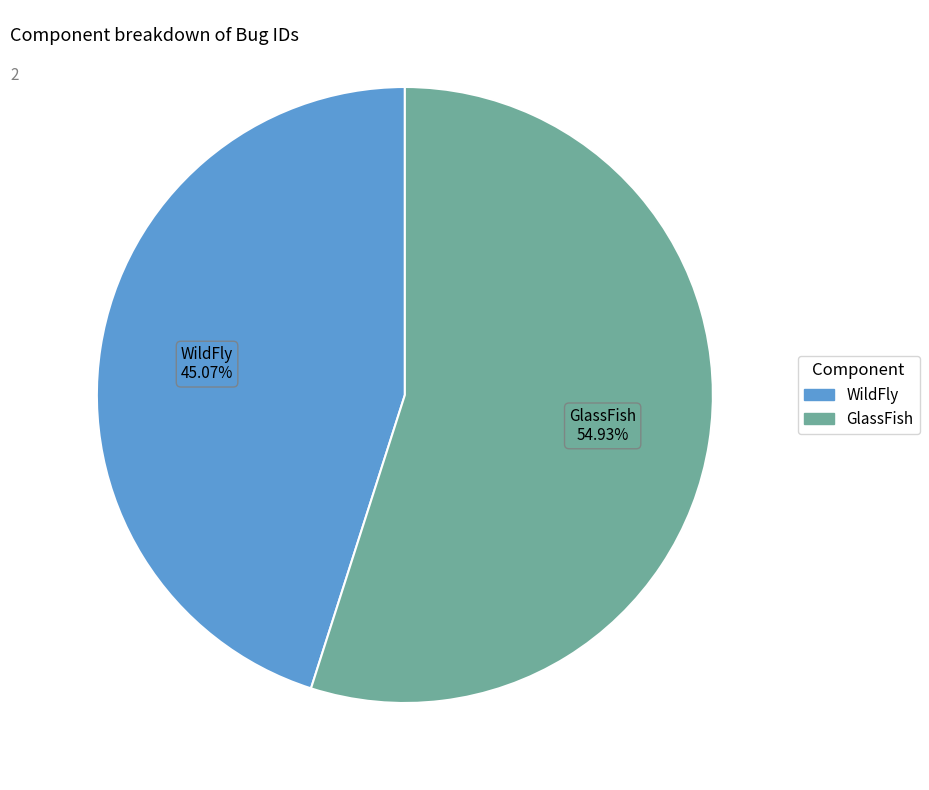

The GlassFish slice represents 62% of the pie. True or false?

False